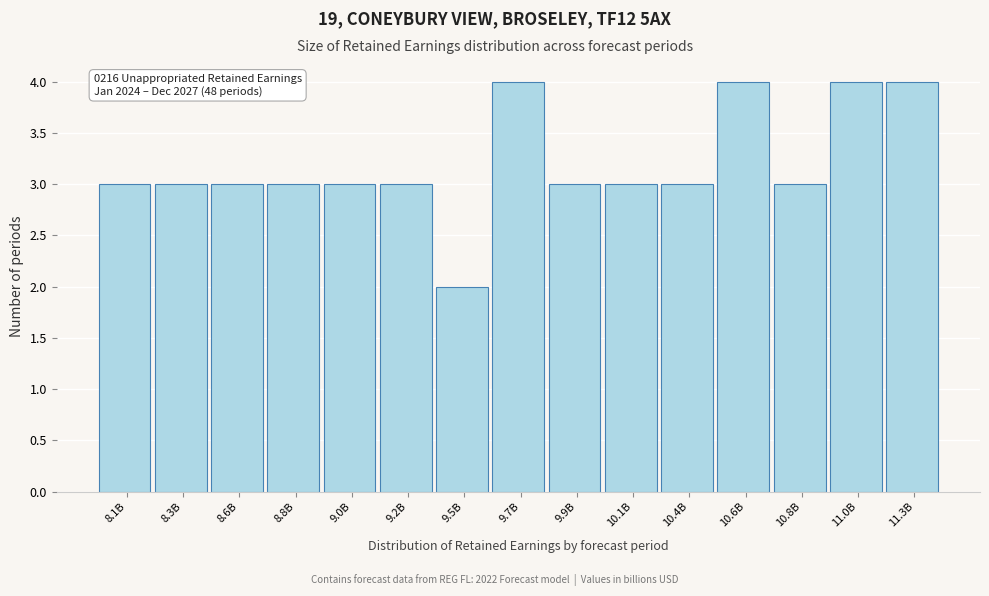

Reading right to left, what are all the values shown in this chart?

11.3B=4	11.0B=4	10.8B=3	10.6B=4	10.4B=3	10.1B=3	9.9B=3	9.7B=4	9.5B=2	9.2B=3	9.0B=3	8.8B=3	8.6B=3	8.3B=3	8.1B=3